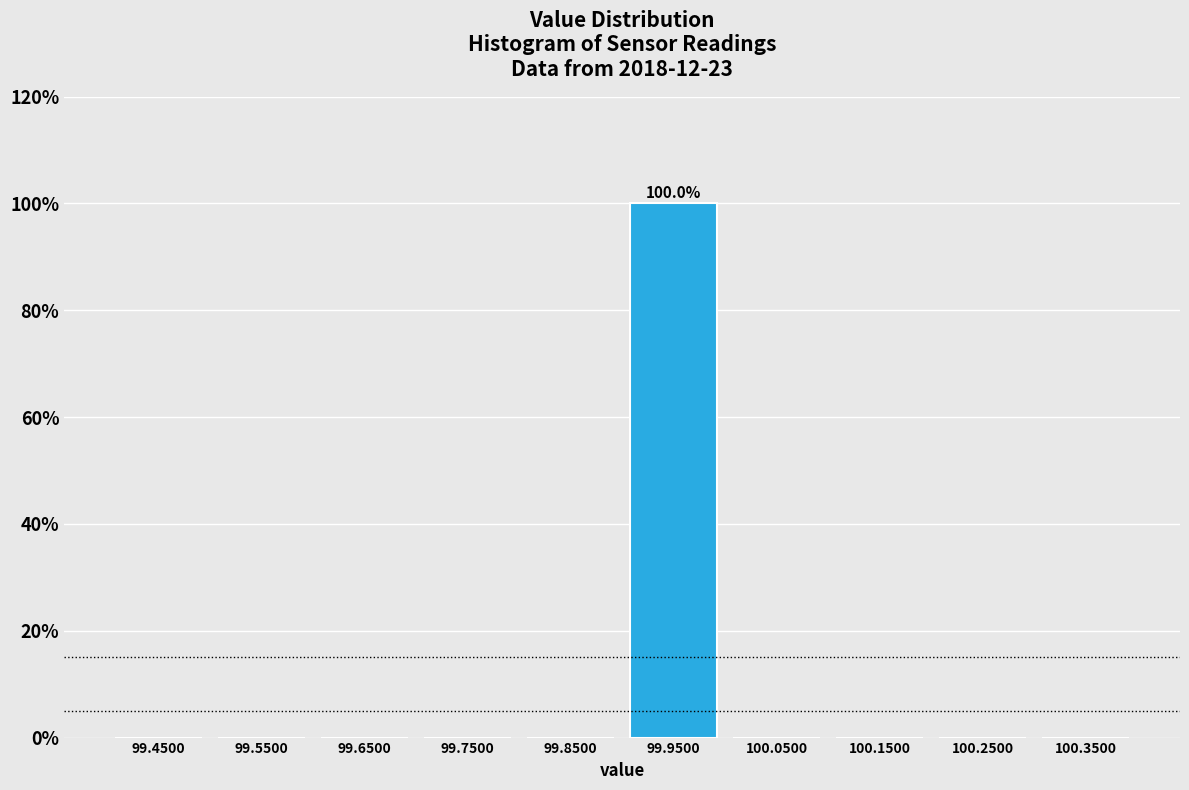

Which range on the x-axis has the tallest bar?

99.9 to 100.0